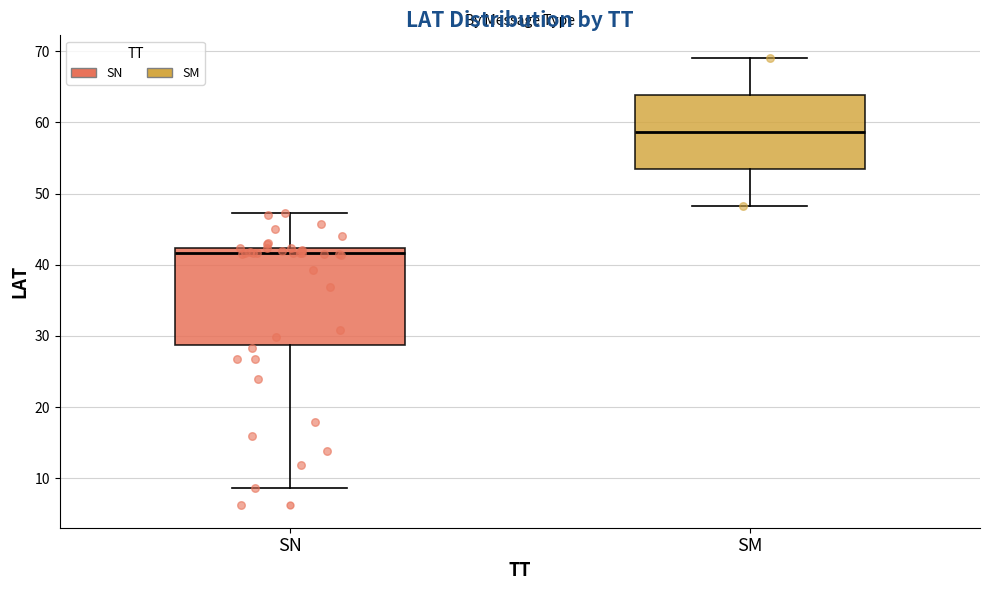

Comparing the boxes themselves (not the whiskers), which one is the tallest?

SN